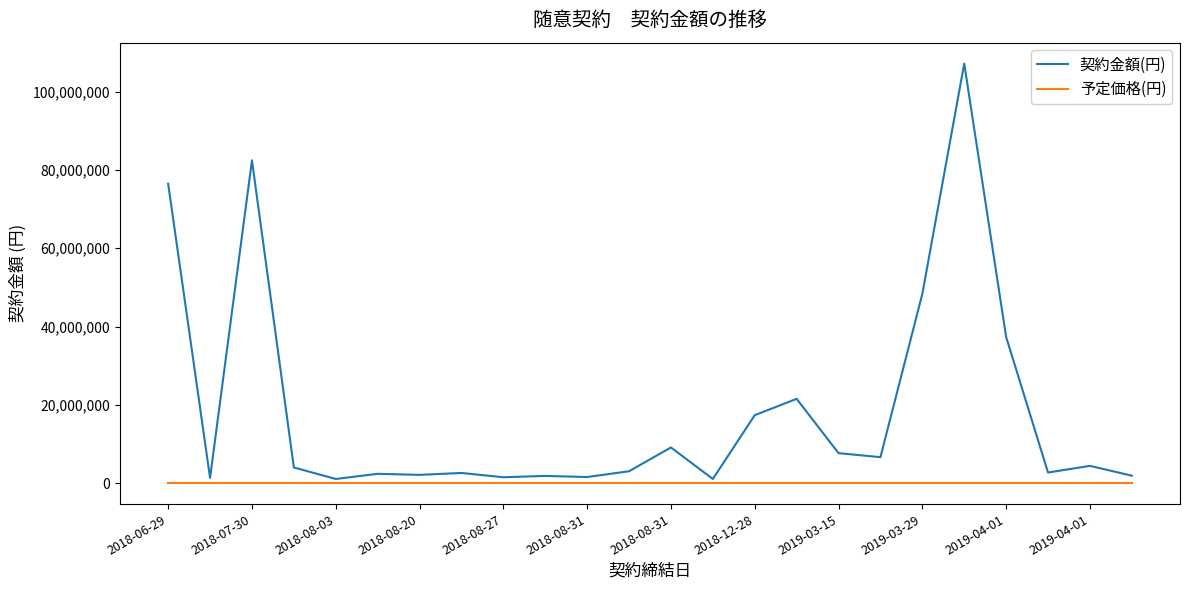

Which series has the widest spread of values?

契約金額(円)